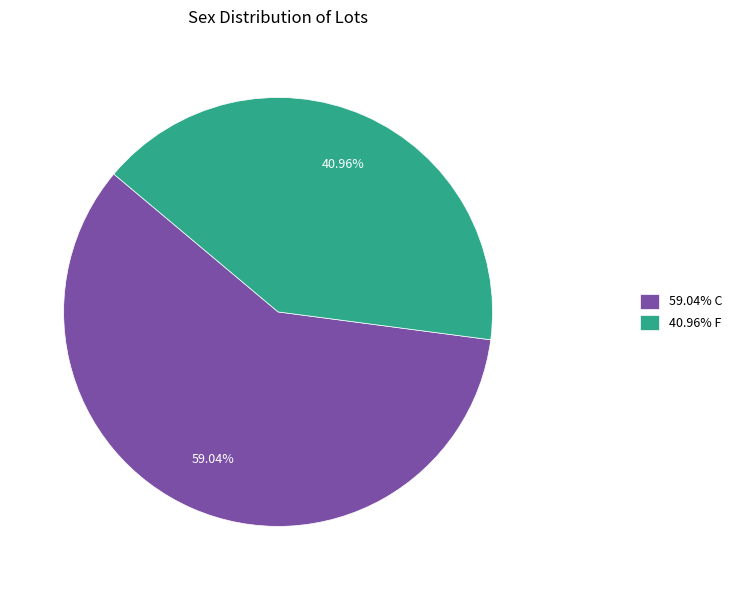

How many slices are in this pie chart?

2